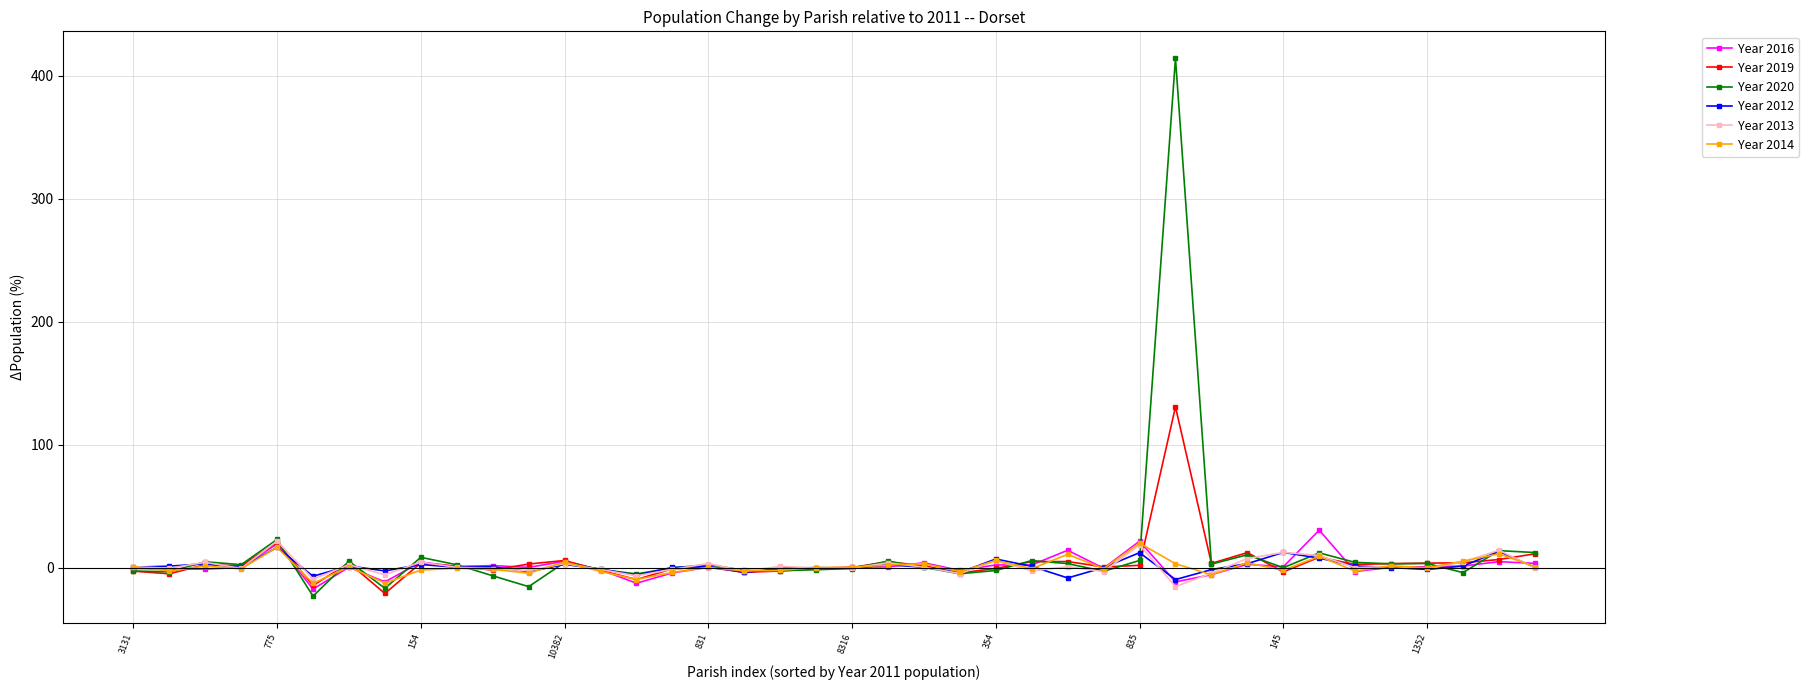

Which series has the largest range (max minus min)?

Year 2020